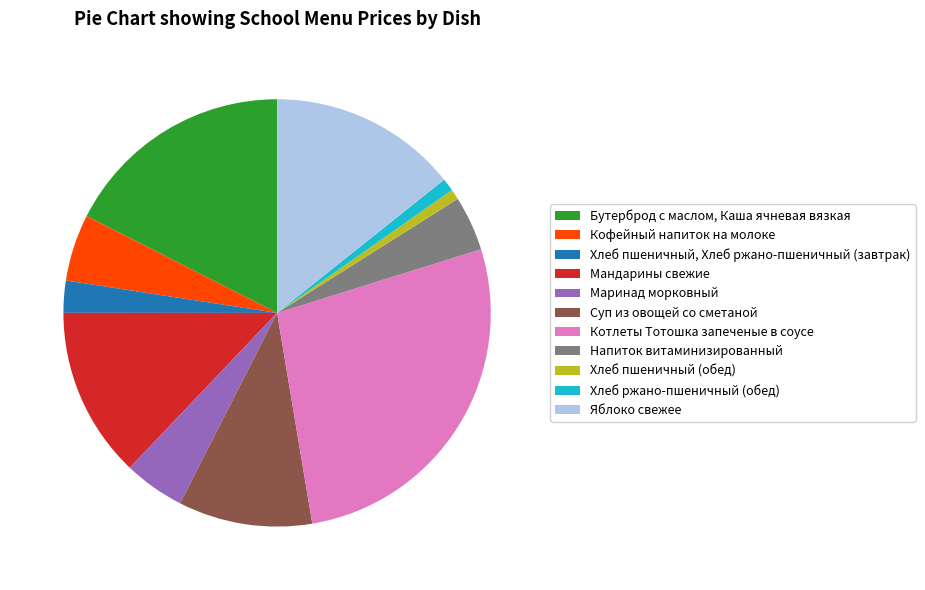

Is it true that Яблоко свежее is 14% of the pie?

True